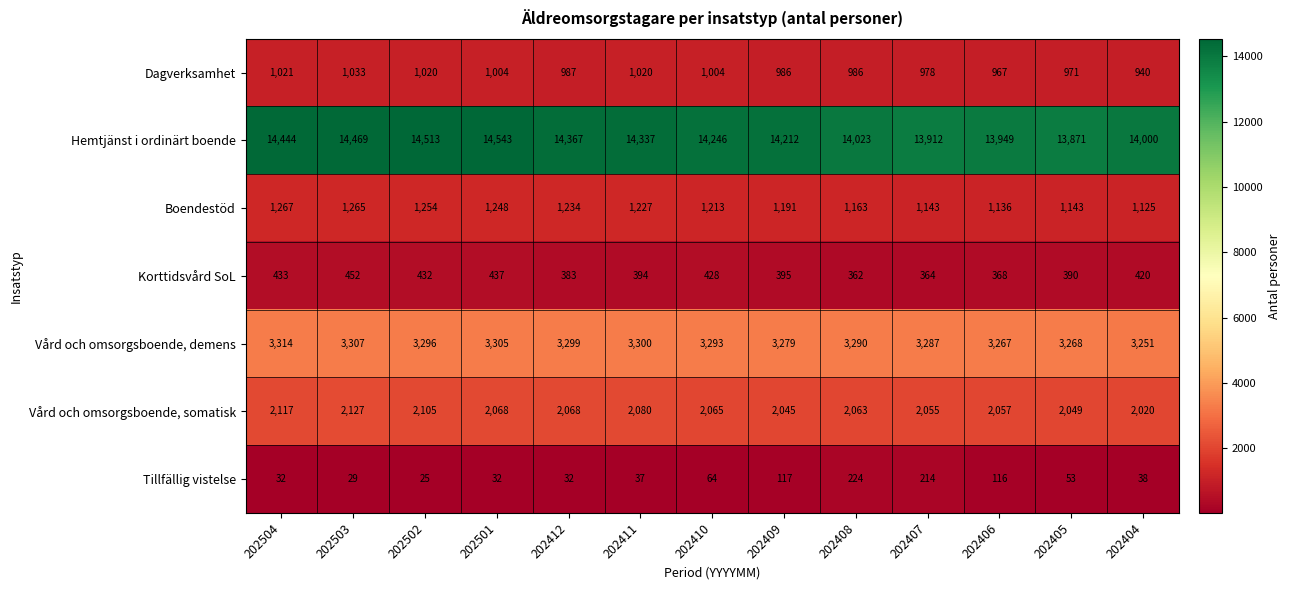

Is it true that Vård och omsorgsboende, demens equals 1589 at 202412?

False